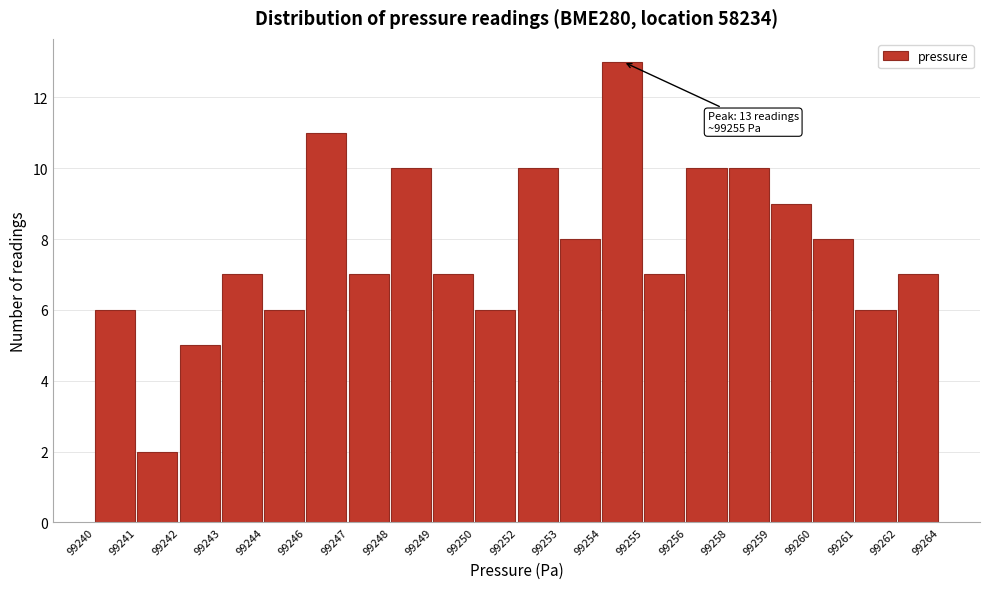

Reading left to right, what are all the values shown in this chart?

99240=6	99241=2	99242=5	99243=7	99244=6	99246=11	99247=7	99248=10	99249=7	99250=6	99252=10	99253=8	99254=13	99255=7	99256=10	99258=10	99259=9	99260=8	99261=6	99262=7